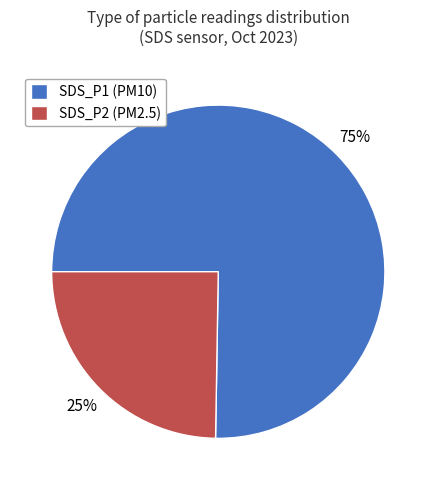

Does SDS_P2 account for over 50% of the chart?

No